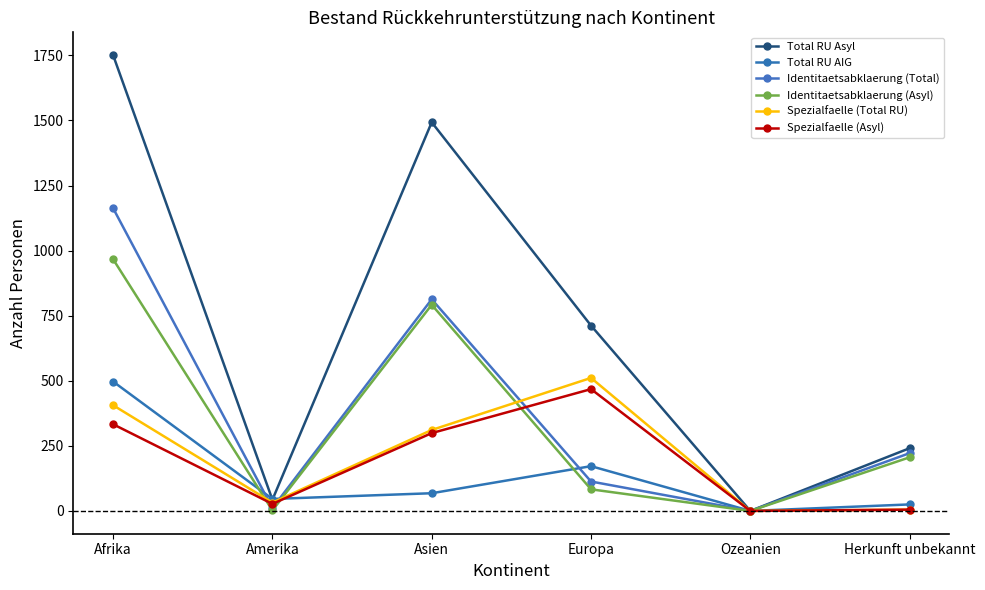

True or false: Identitaetsabklaerung (Total) and Identitaetsabklaerung (Asyl) cross at least once.

False